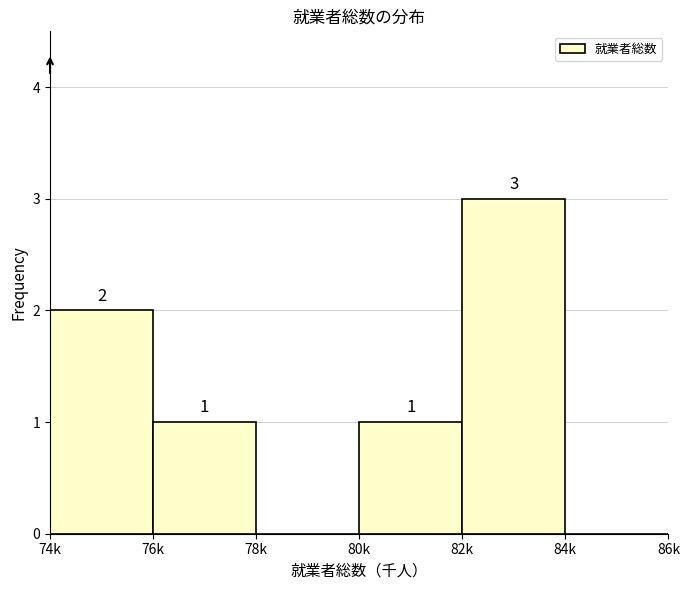

Reading left to right, list all the values displayed in this chart.

74k=2	76k=1	78k=0	80k=1	82k=3	84k=0